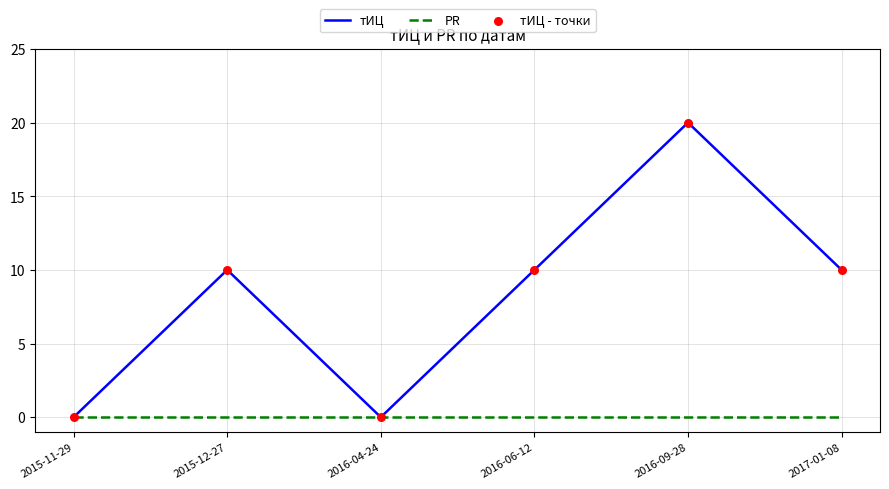

Between 2016-04-24 and 2016-09-28, which series saw the biggest shift?

тИЦ